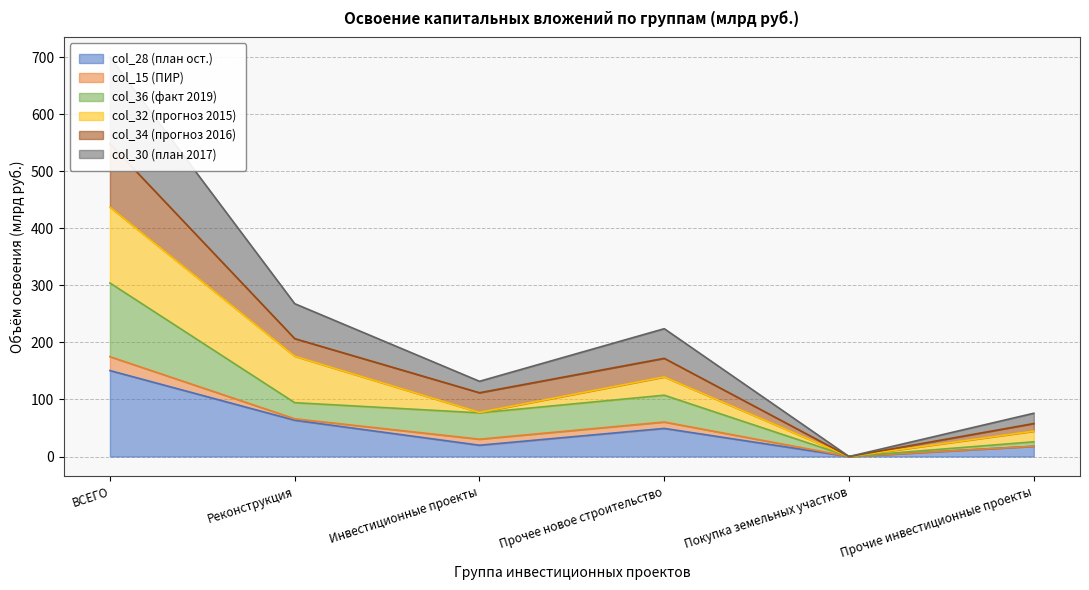

How many data points in col_36 are less than 94?

3